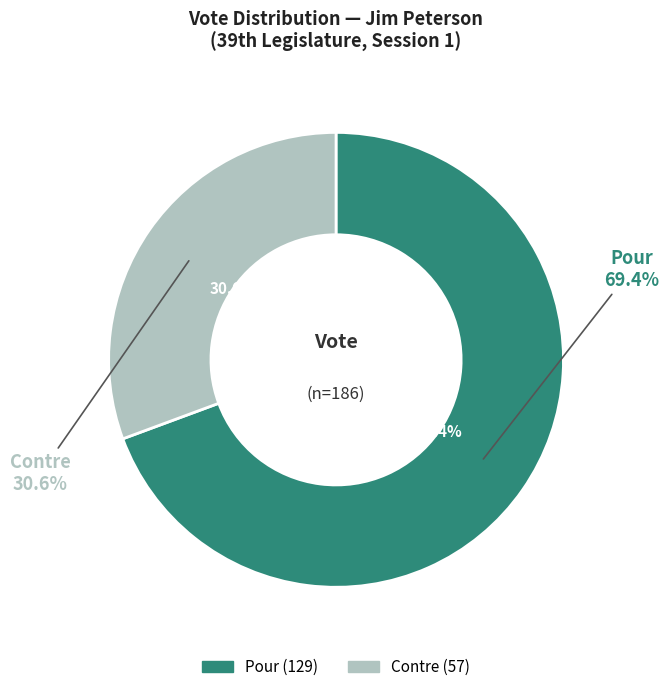

Count the number of slices in the pie.

2